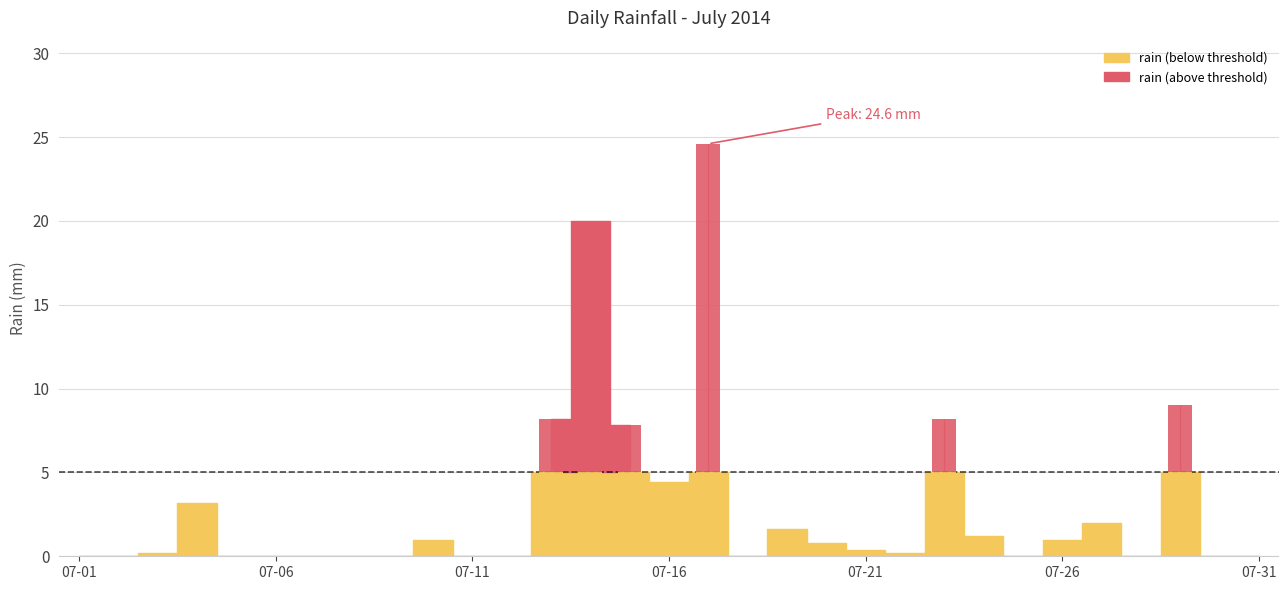

True or false: the data shows 0.2 at 2014-07-03.

True